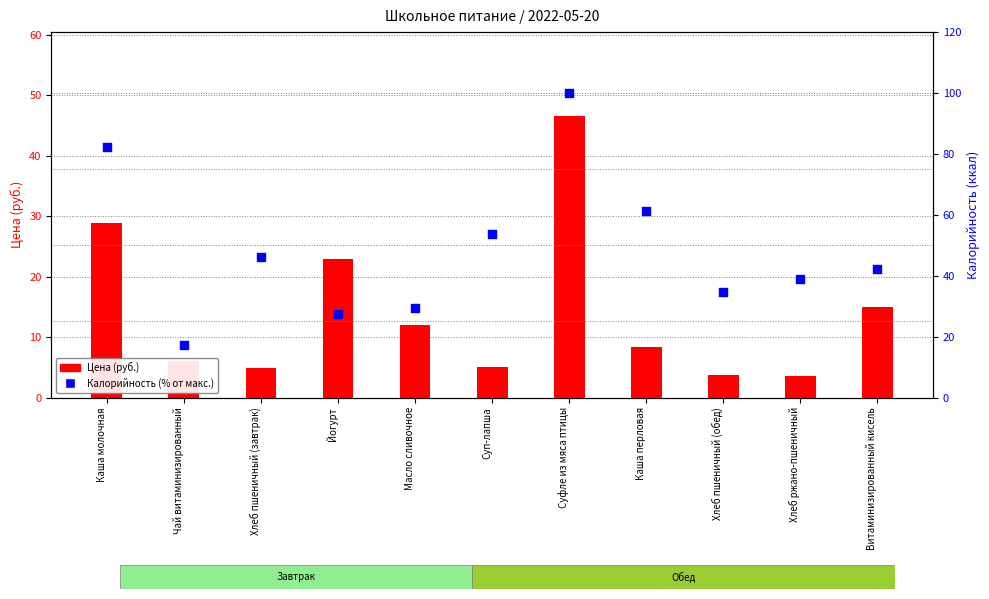

At how many categories does at least one series exceed 91?

1